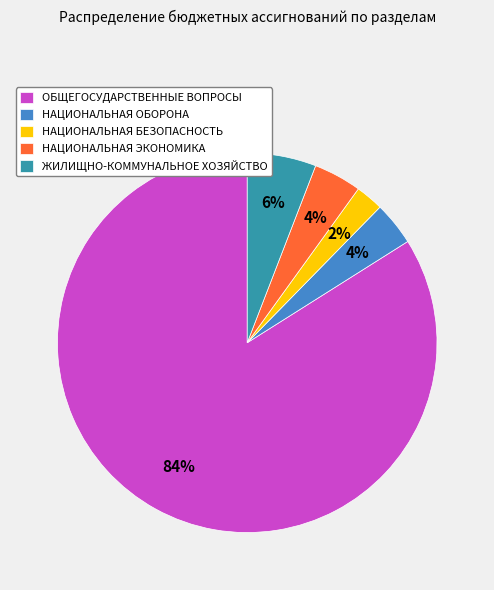

True or false: ЖИЛИЩНО-КОММУНАЛЬНОЕ ХОЗЯЙСТВО accounts for 6% of the total.

True